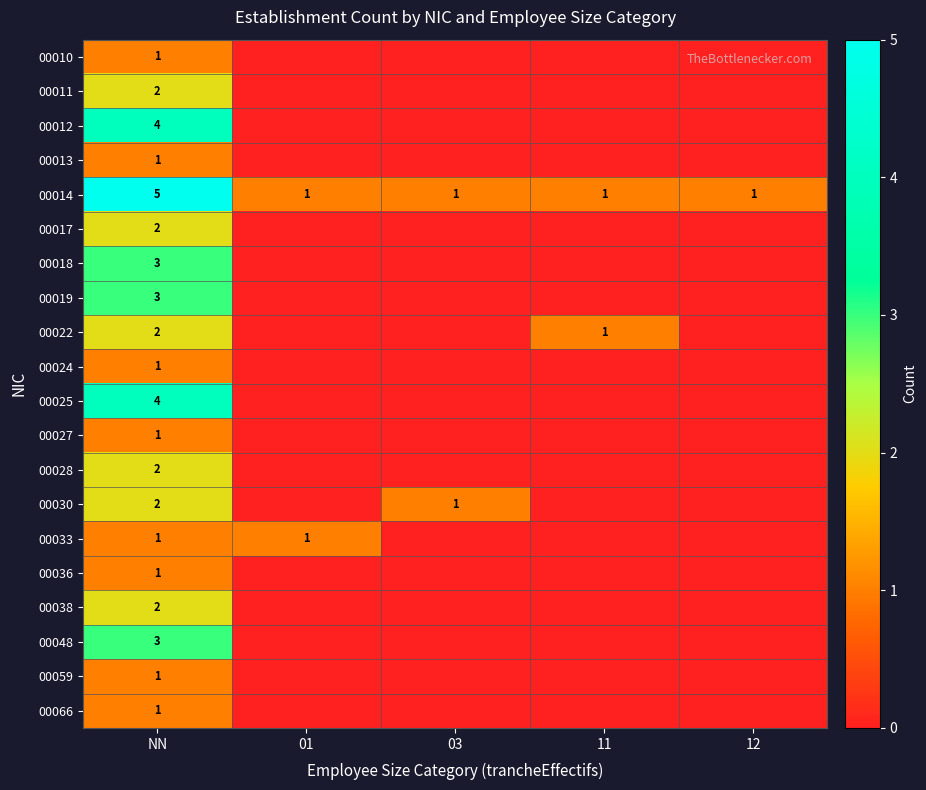

What is the spread (max minus min) of values at NN?

4